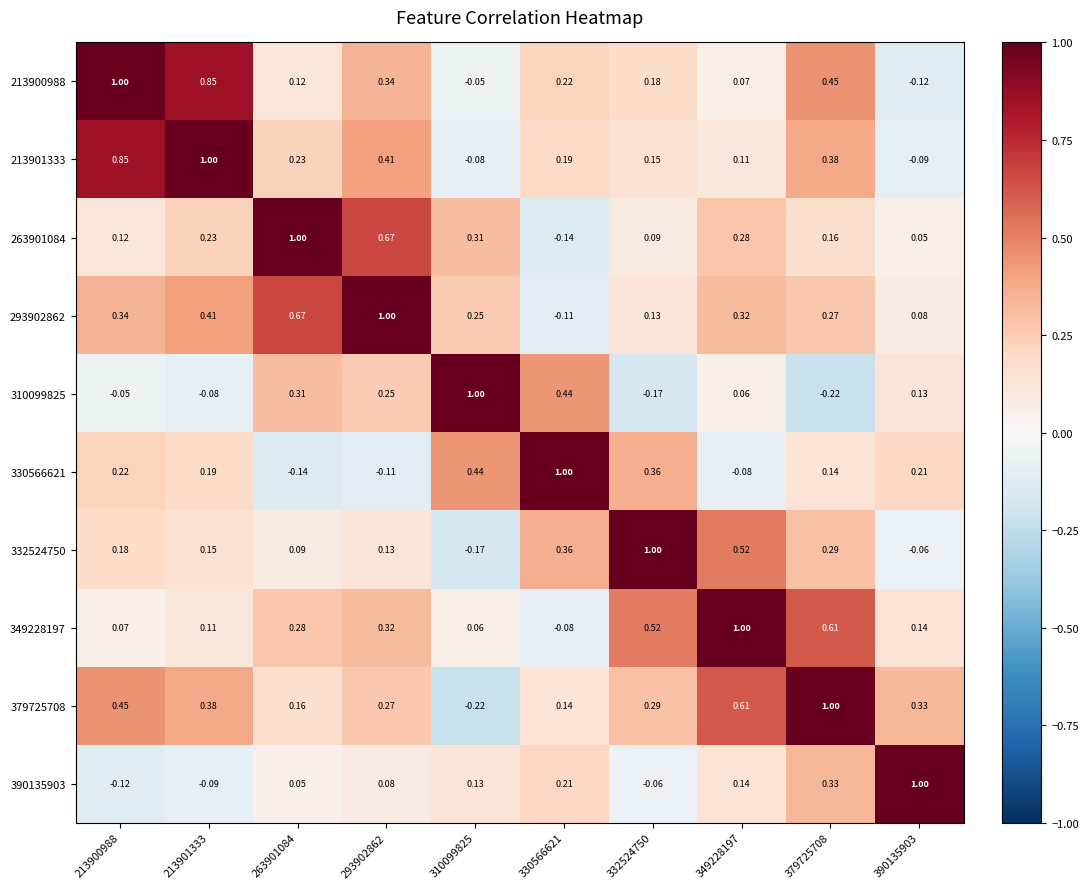

Is the value of 213901333 at 349228197 greater than the value of 293902862 at 349228197?

No